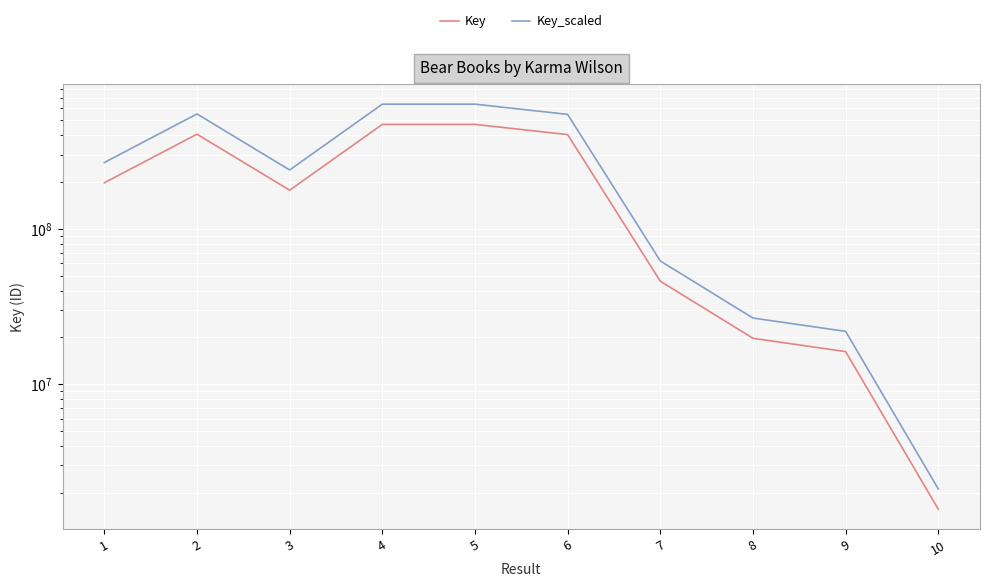

Reading left to right, transcribe all the data shown in this chart.

Key: 198096855.0	407361911.0	177496199.0	470951392.0	470950005.0	404714337.0	46030969.0	19747984.0	16204007.0	1565284.0
Key_scaled: 267430754.3	549938579.9	239619868.7	635784379.2	635782506.8	546364355.0	62141808.2	26659778.4	21875409.5	2113133.4